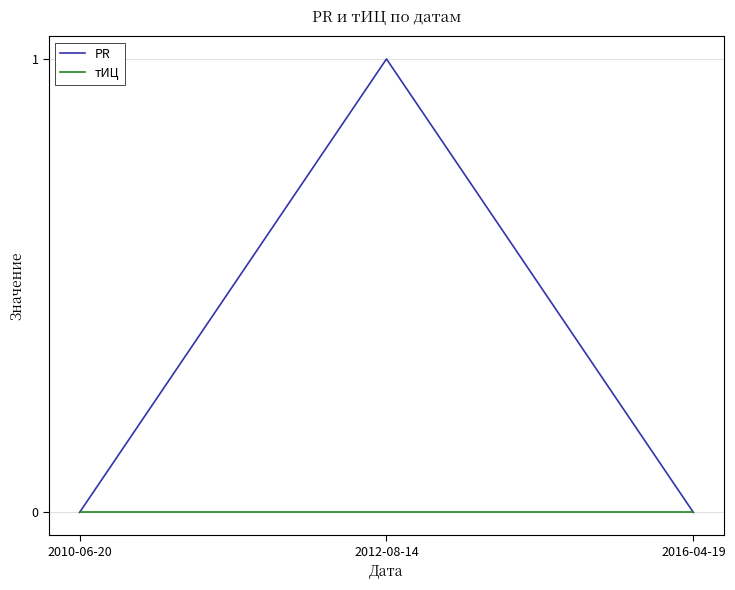

What are all the series names shown in the legend?

PR, тИЦ